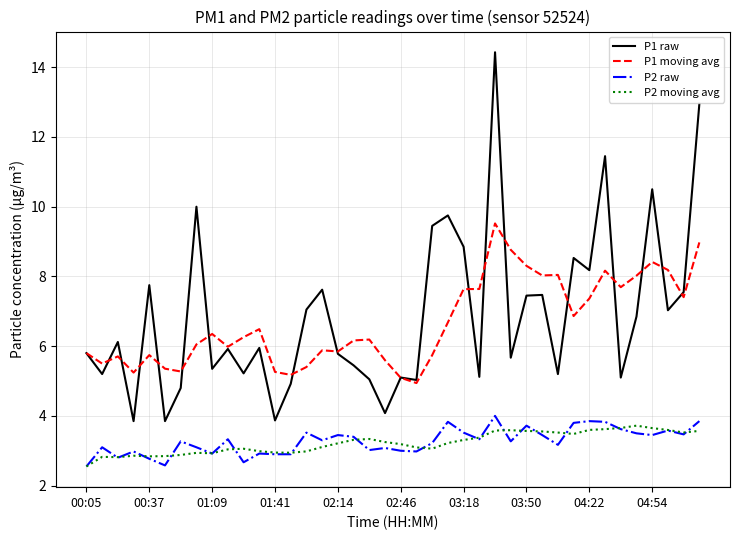

What is the average value of the P2 moving avg series?

3.2